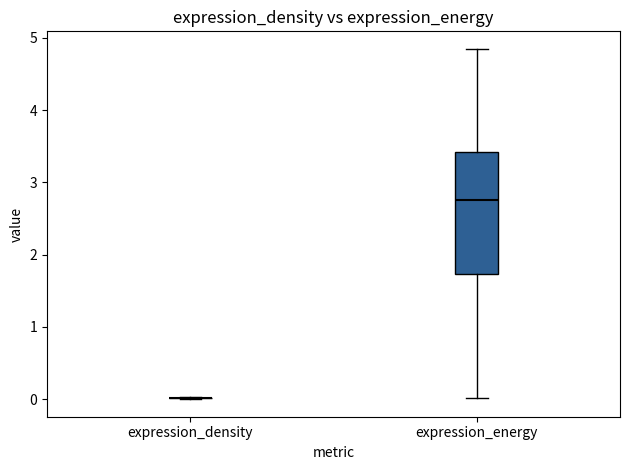

Reading left to right, read every box against the y-axis: the position of its median line, the range the box covers, and the ends of its whiskers. The values are not printed on the chart, so give them approximately, as read against the axis.

expression_density: box collapsed to a line at 0.0, whiskers 0.0 to 0.0
expression_energy: median 2.8, box 1.7 to 3.4, whiskers 0.0 to 4.8